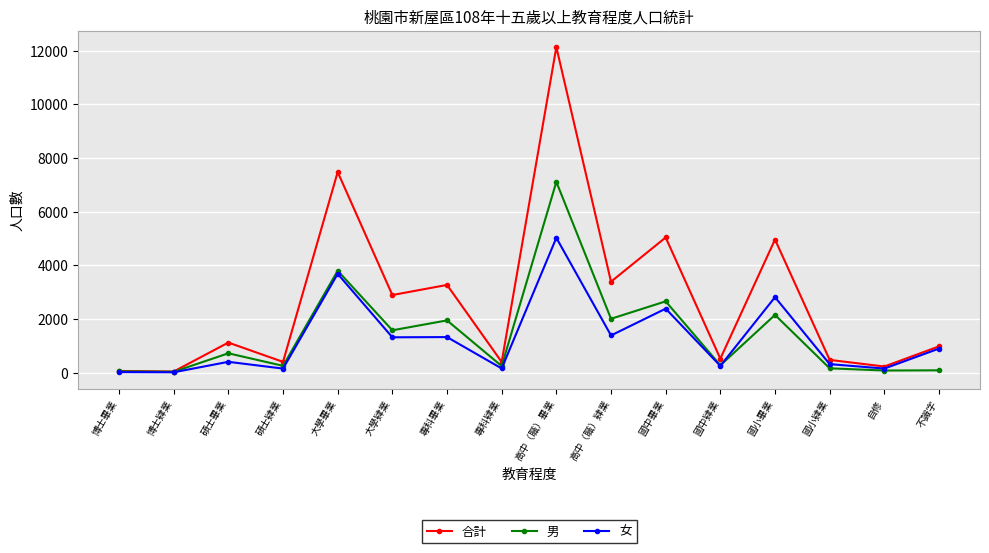

What is the total value across all series at 國中畢業?

10070